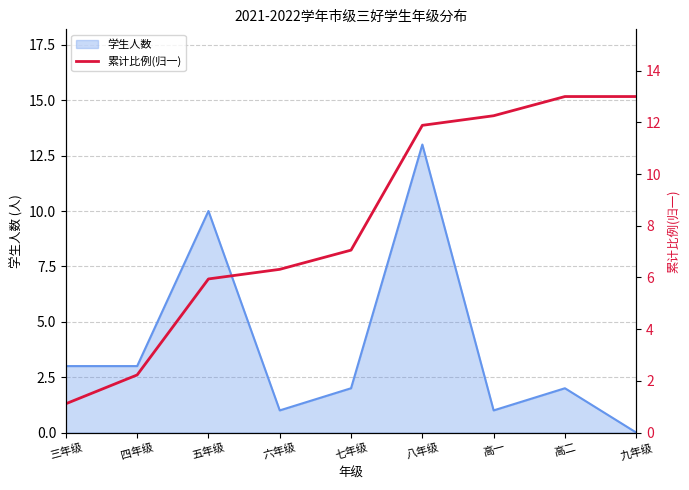

Is it true that 学生人数 equals 1 at 六年级?

True